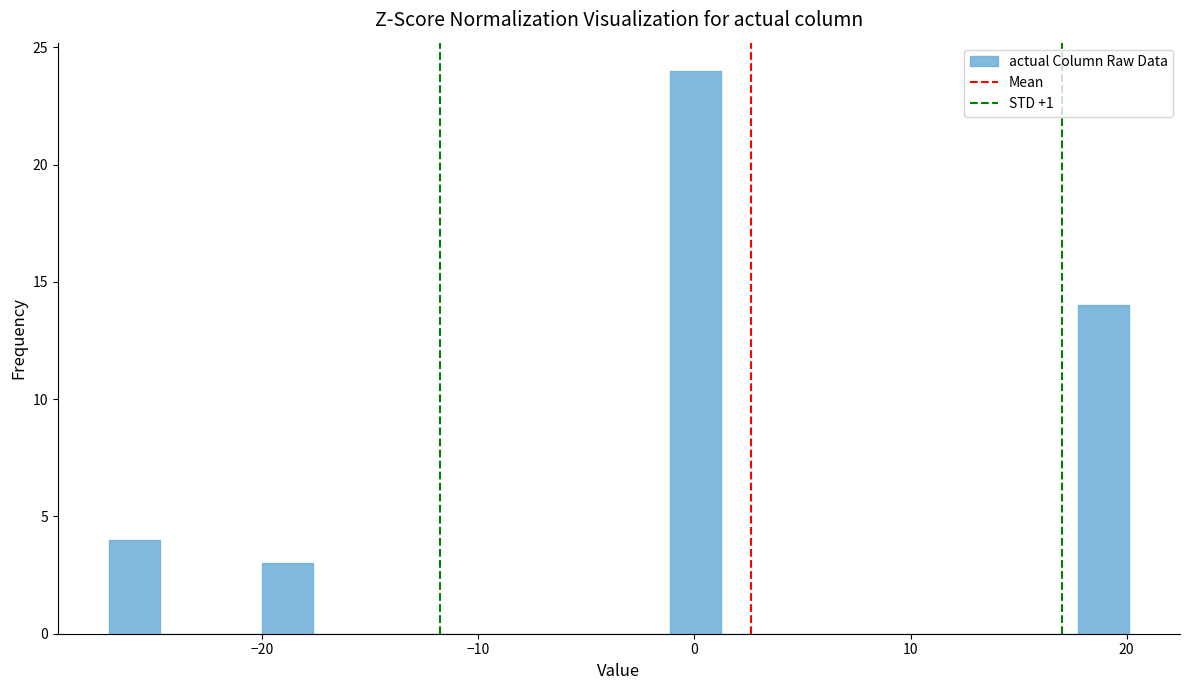

Around what value on the x-axis is the tallest bar? Give the approximate position of its centre, as read against the axis.

0